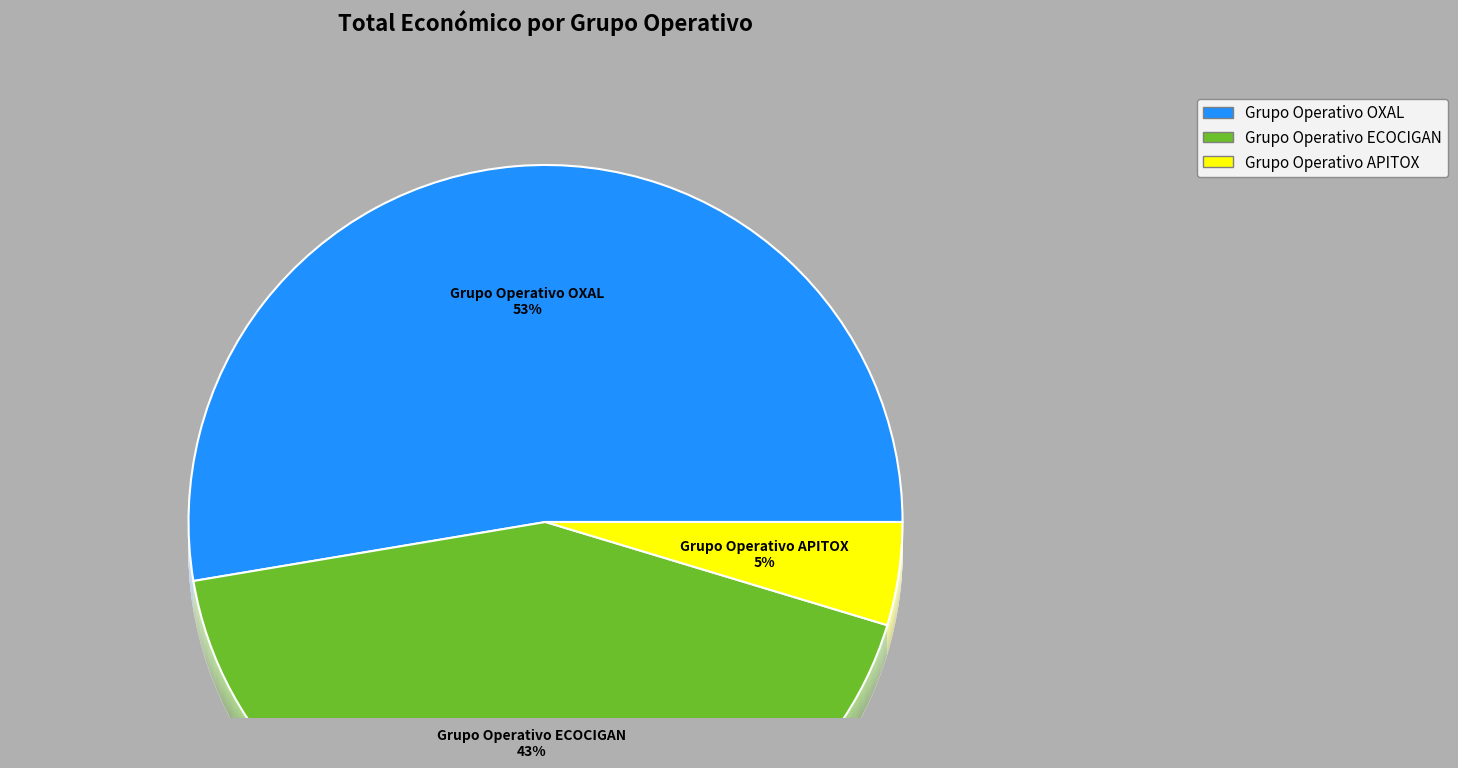

To the nearest percent, what percentage of the pie is Grupo Operativo APITOX?

5%